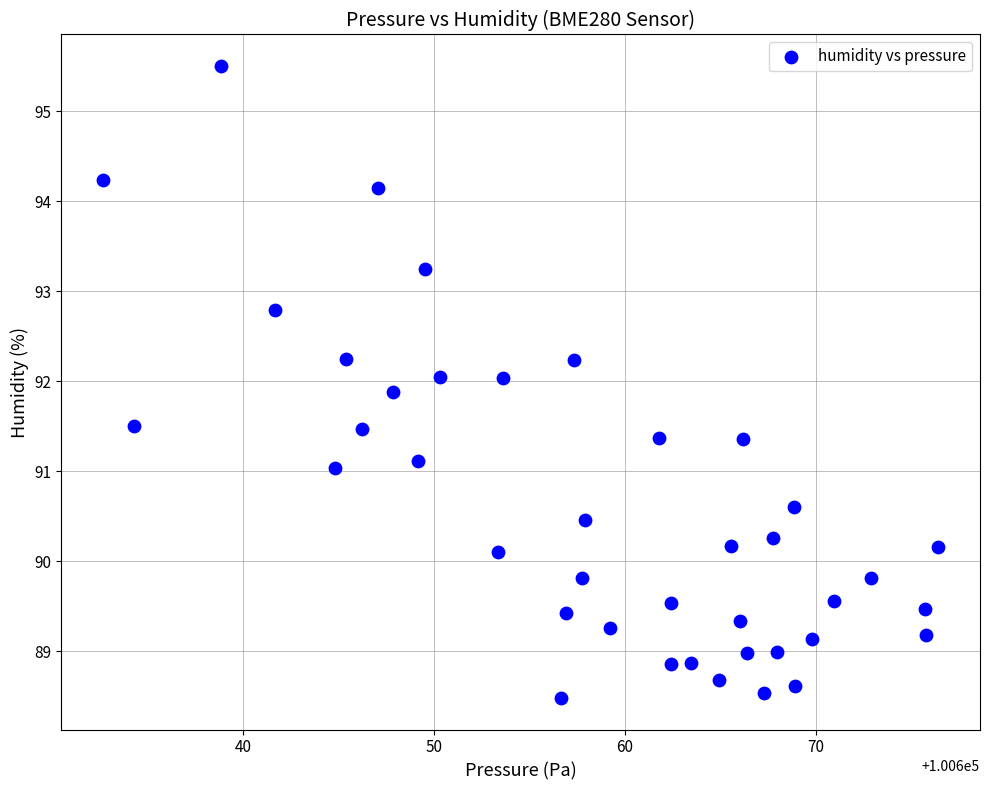

What is the range of Y values (max minus min)?

7.0